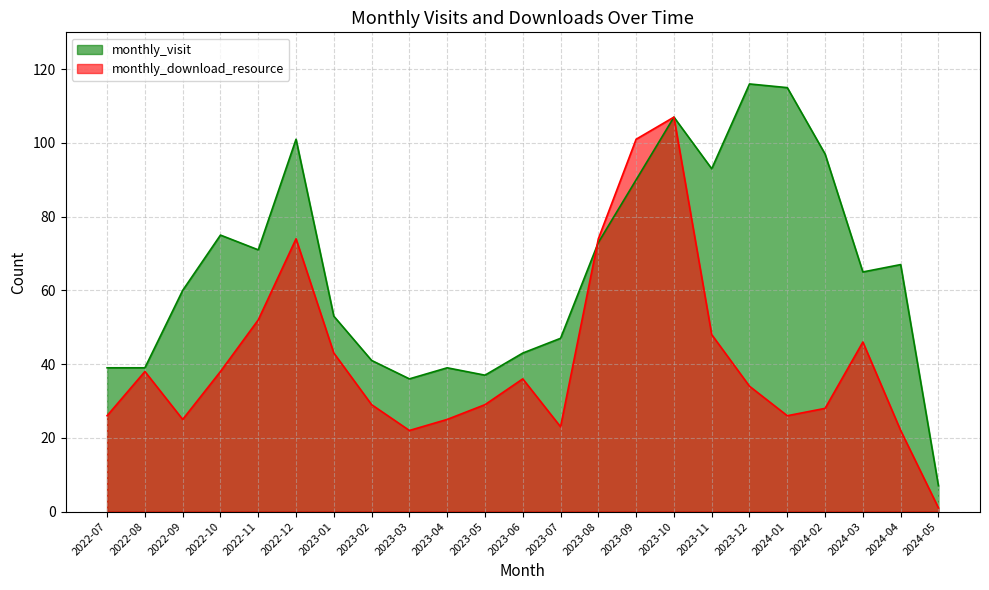

Between 2022-07 and 2023-06, which is larger?

2023-06